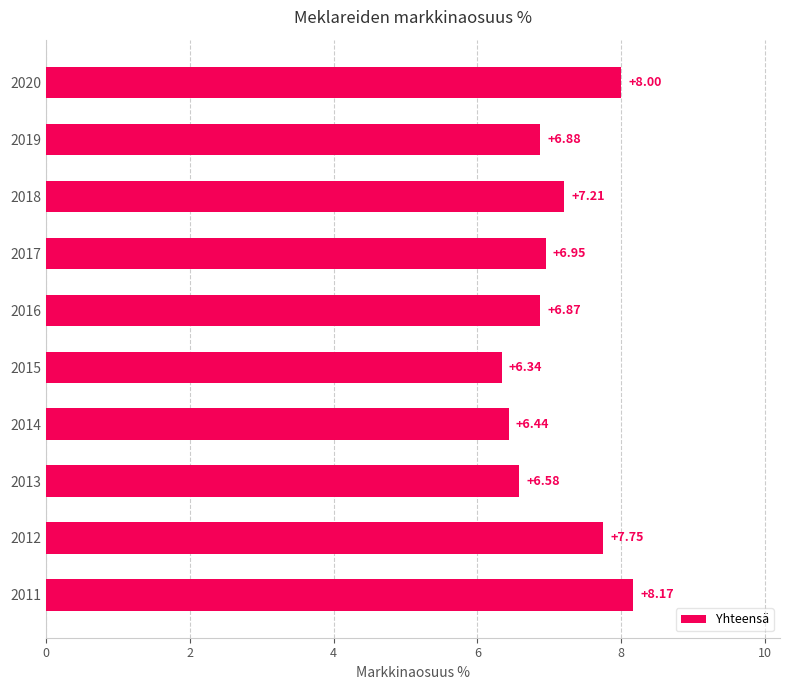

What is the difference between the values at 2019 and 2020?

1.1